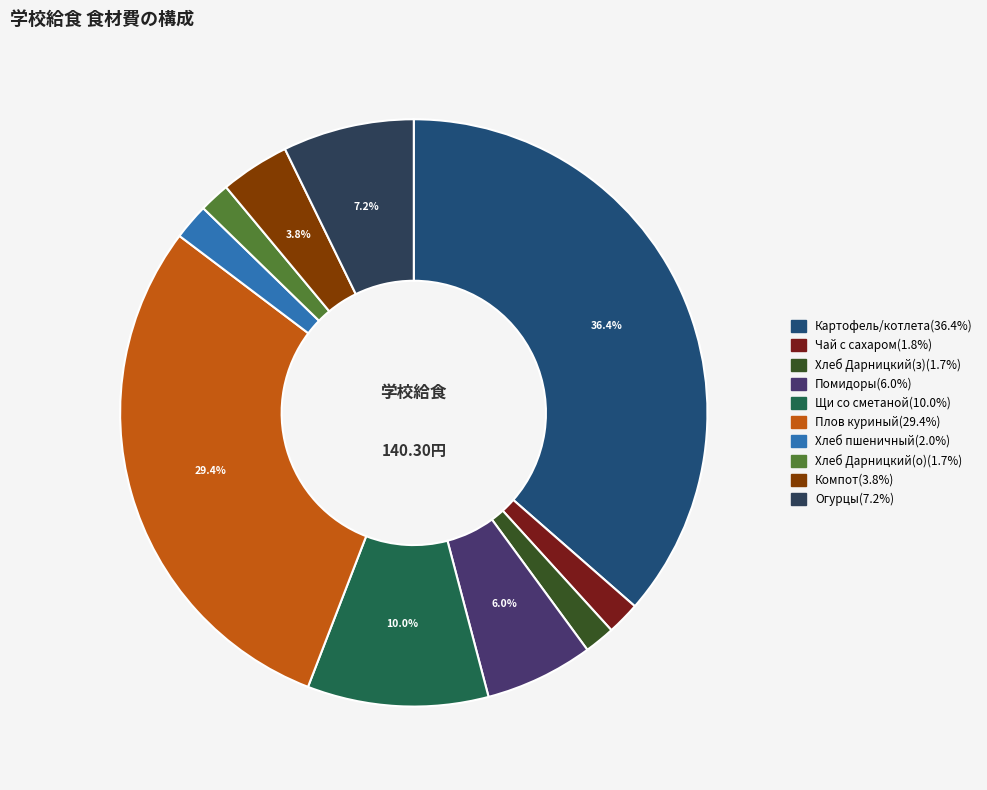

To the nearest percent, what is the average slice percentage?

10%